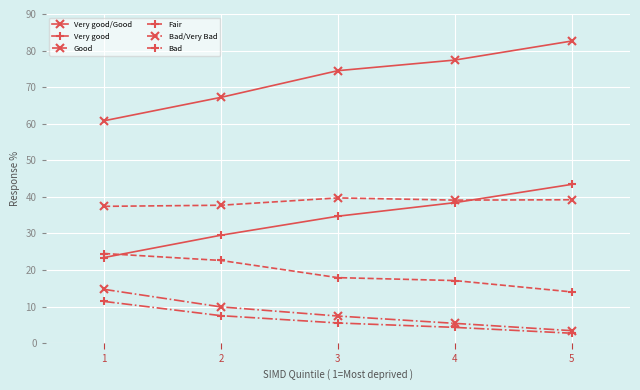

Which series has the largest range (max minus min)?

Very good/Good